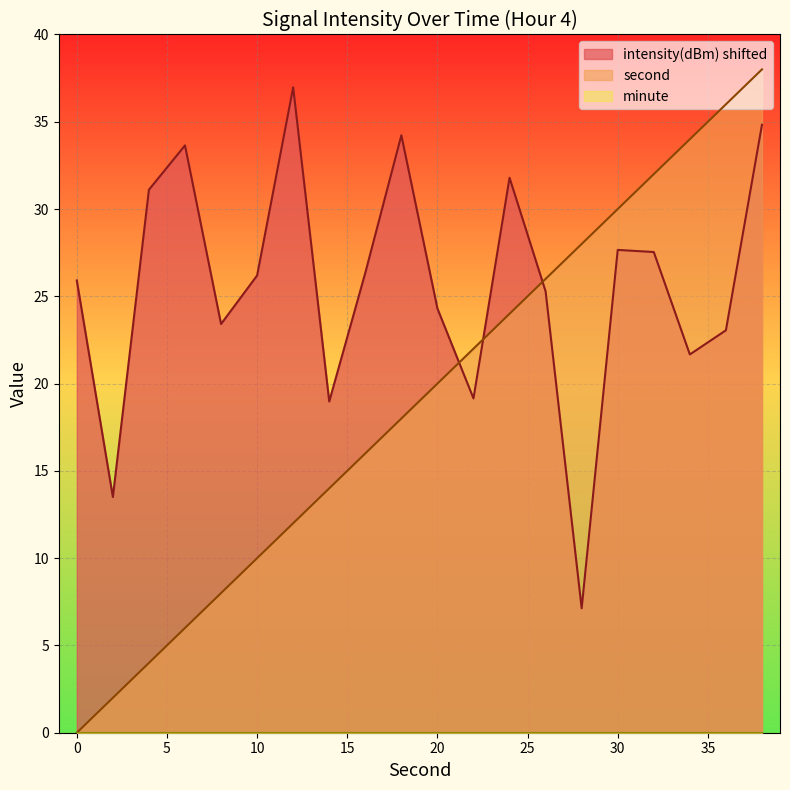

Reading left to right, list all the values displayed in this chart.

second: 0.0	2.0	4.0	6.0	8.0	10.0	12.0	14.0	16.0	18.0	20.0	22.0	24.0	26.0	28.0	30.0	32.0	34.0	36.0	38.0
intensity: 25.9	13.5	31.1	33.6	23.4	26.2	37.0	19.0	26.3	34.2	24.3	19.2	31.8	25.3	7.1	27.7	27.5	21.7	23.1	34.8